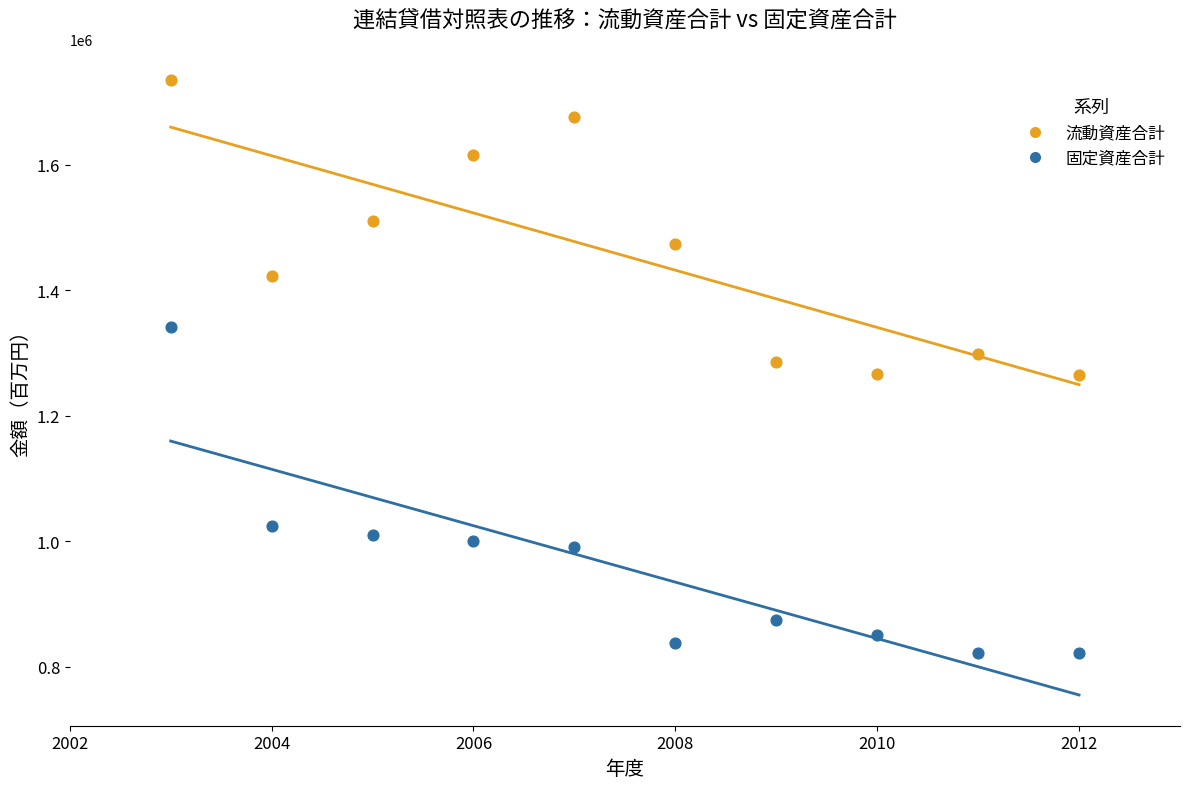

Across all data points, what is the range of X values (max minus min)?

9